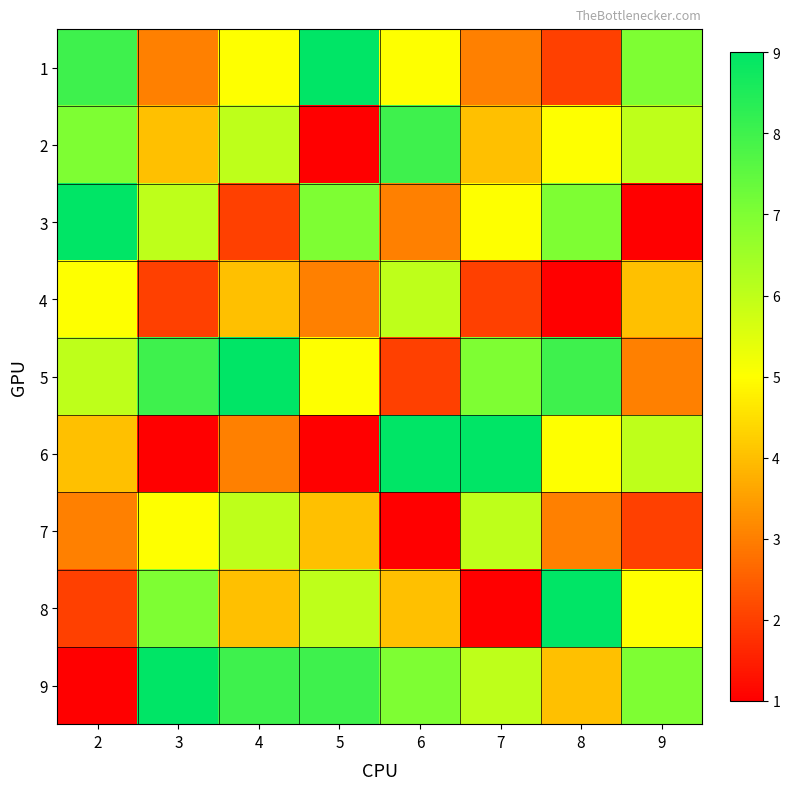

At how many categories does at least one series exceed 1?

8